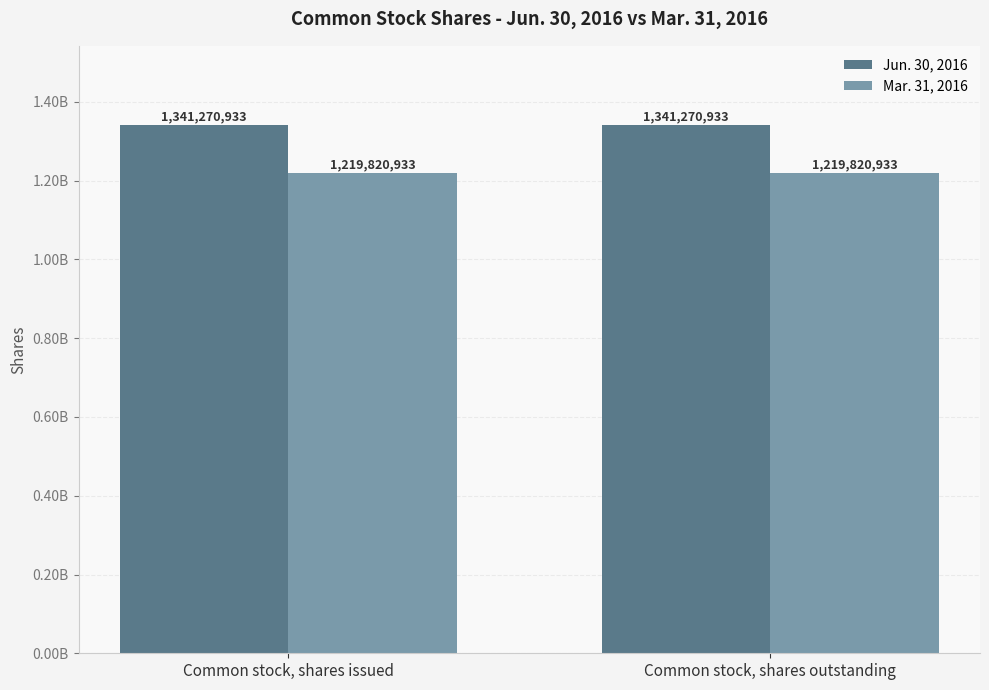

Are the bars grouped side by side (vs. stacked)?

Yes